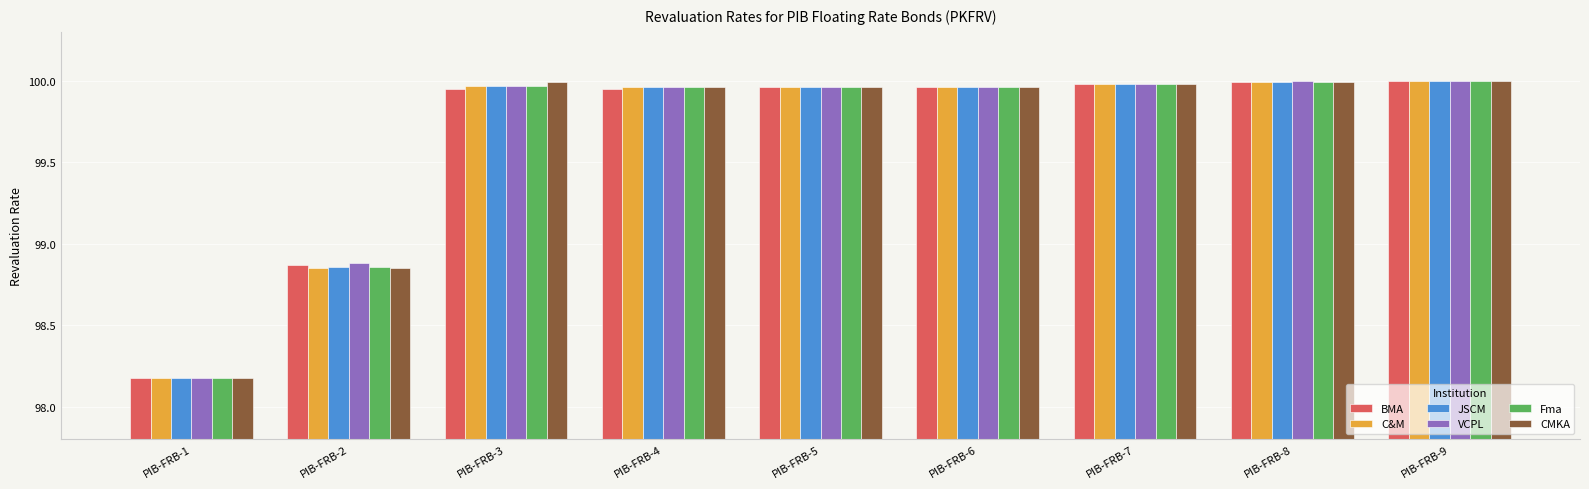

At how many categories does at least one series exceed 98?

9